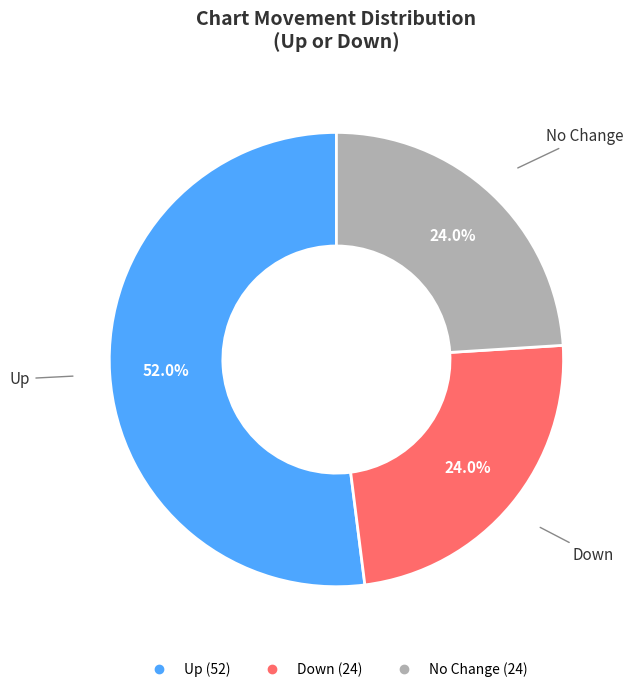

Does any single category account for the majority?

Yes